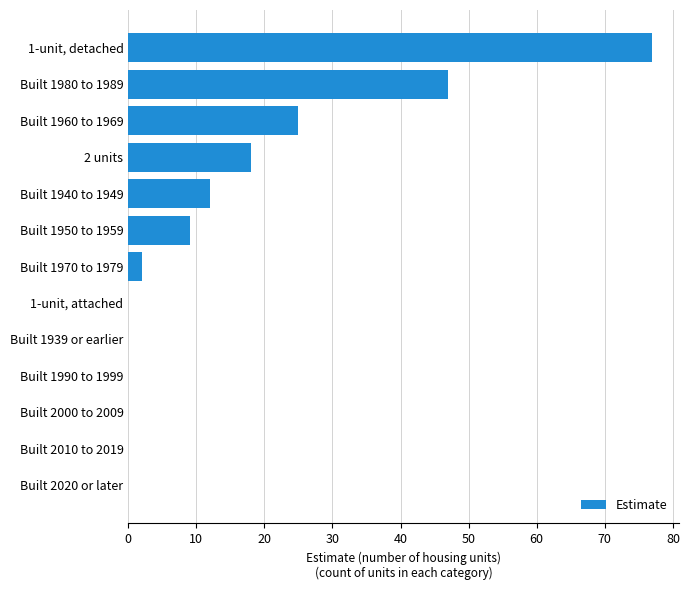

Where is the data nearest to the value 38?

Built 1980 to 1989